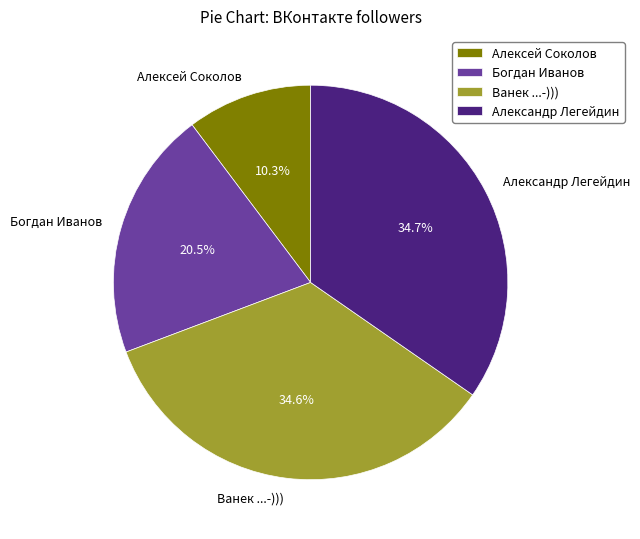

To the nearest percent, what is the average slice percentage?

25%